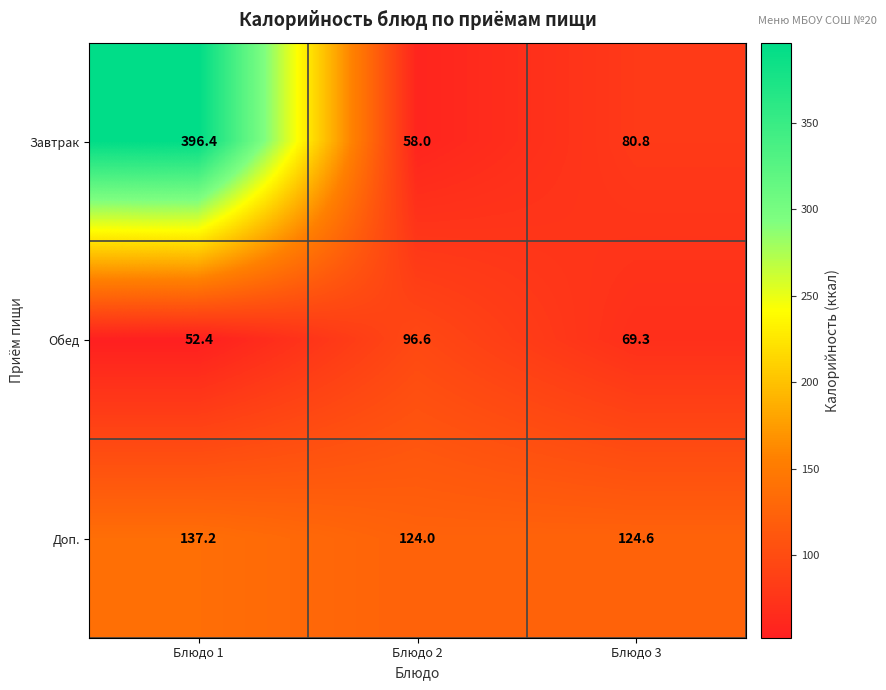

At which label does Обед first exceed 69?

Блюдо 2